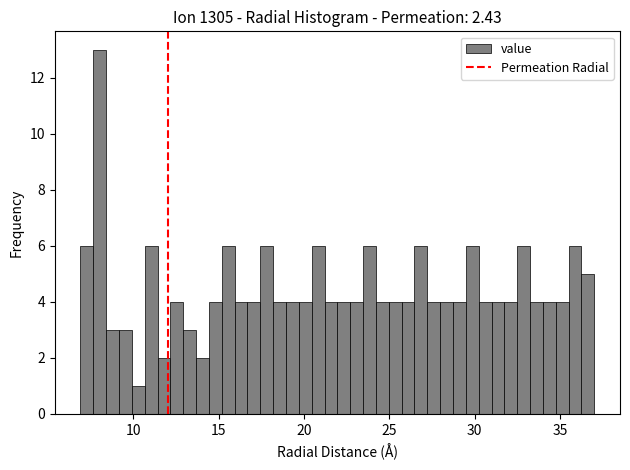

Read against the x-axis, roughly where is the centre of the tallest bar?

8.0